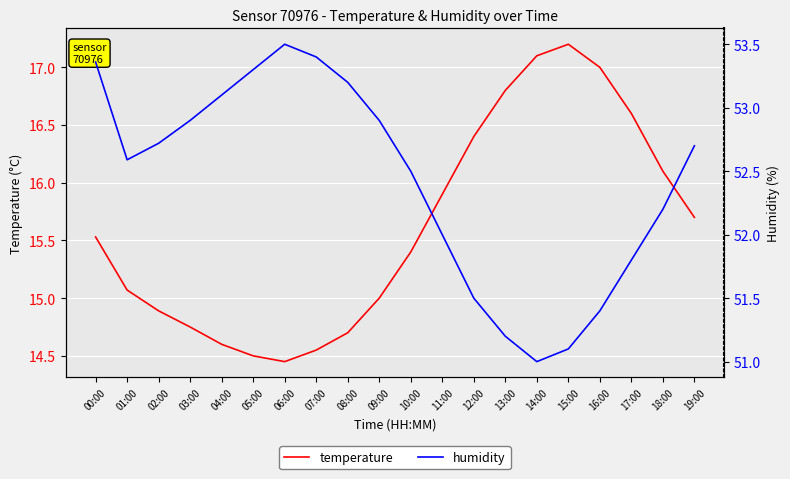

Rank the series by their average value, from highest to lowest.

humidity, temperature